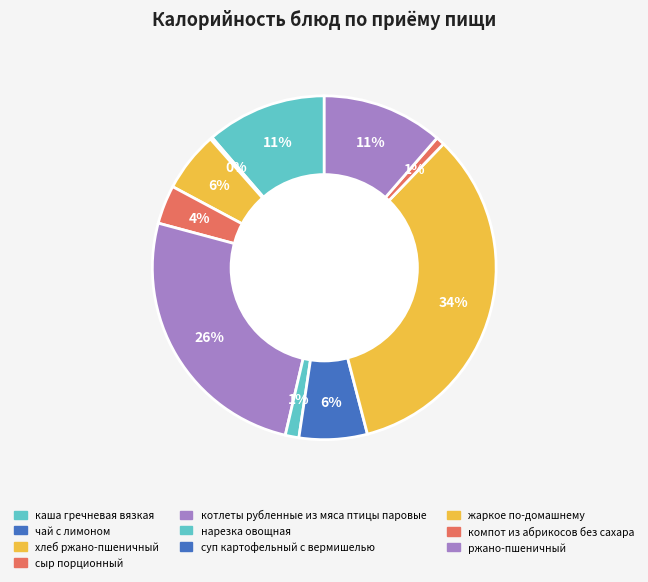

To the nearest percent, what is the difference between the сыр порционный and чай с лимоном slice percentages?

3%